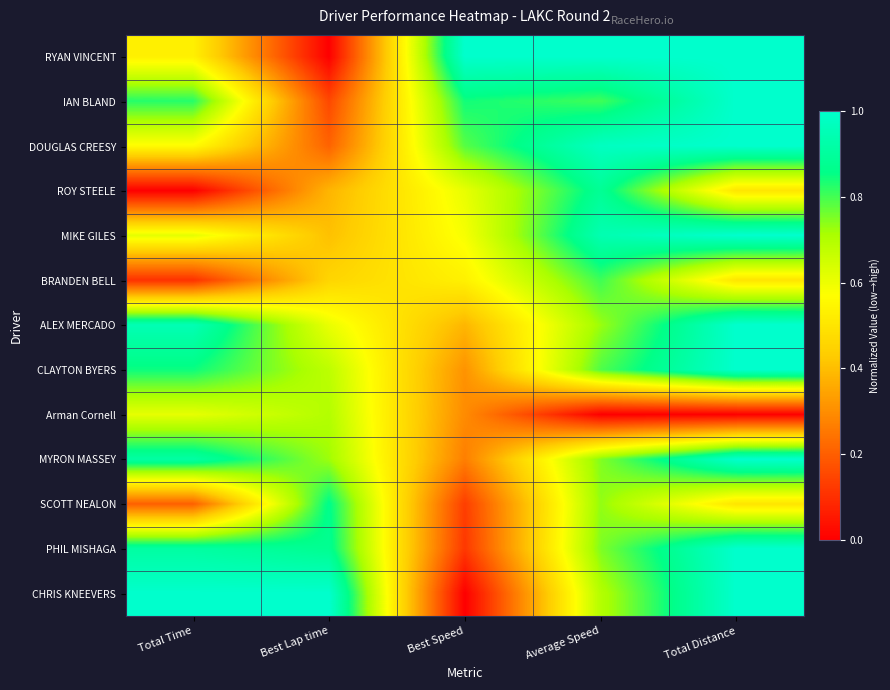

Rank the series at Total Distance from highest to lowest value.

RYAN VINCENT, IAN BLAND, DOUGLAS CREESY, MIKE GILES, ALEX MERCADO, CLAYTON BYERS, MYRON MASSEY, PHIL MISHAGA, CHRIS KNEEVERS, ROY STEELE, BRANDEN BELL, SCOTT NEALON, Arman Cornell